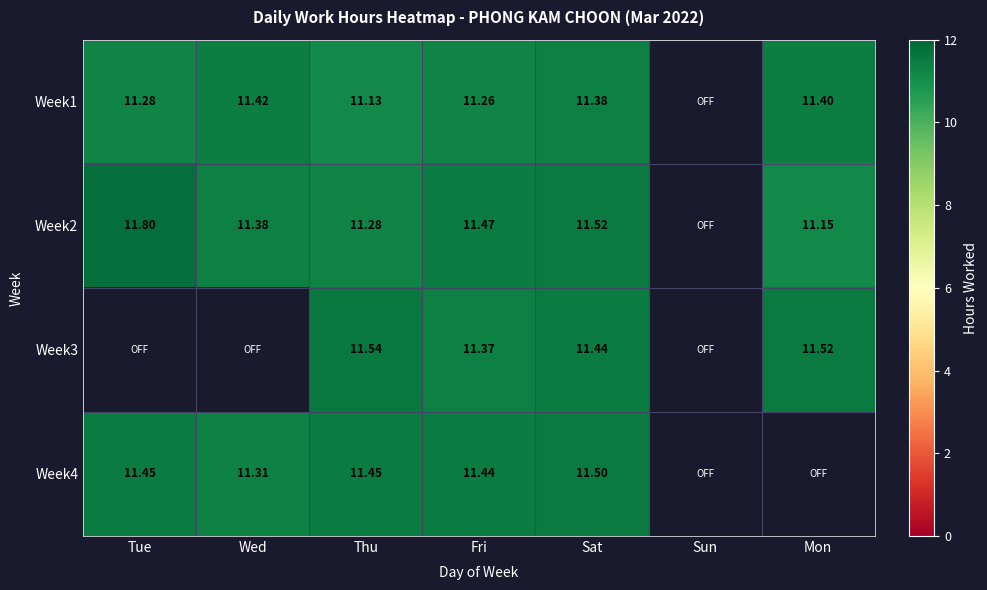

Is the value of Week4 at Wed greater than the value of Week1 at Wed?

No